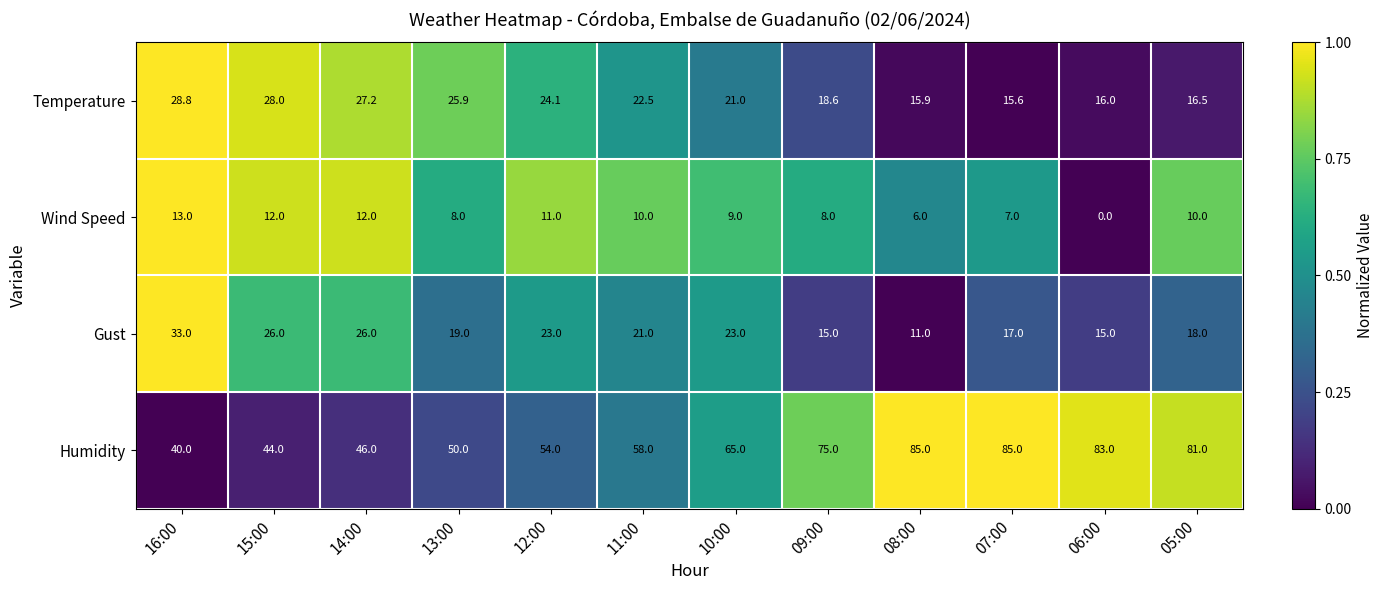

How many values in the Wind Speed series are below 10?

6